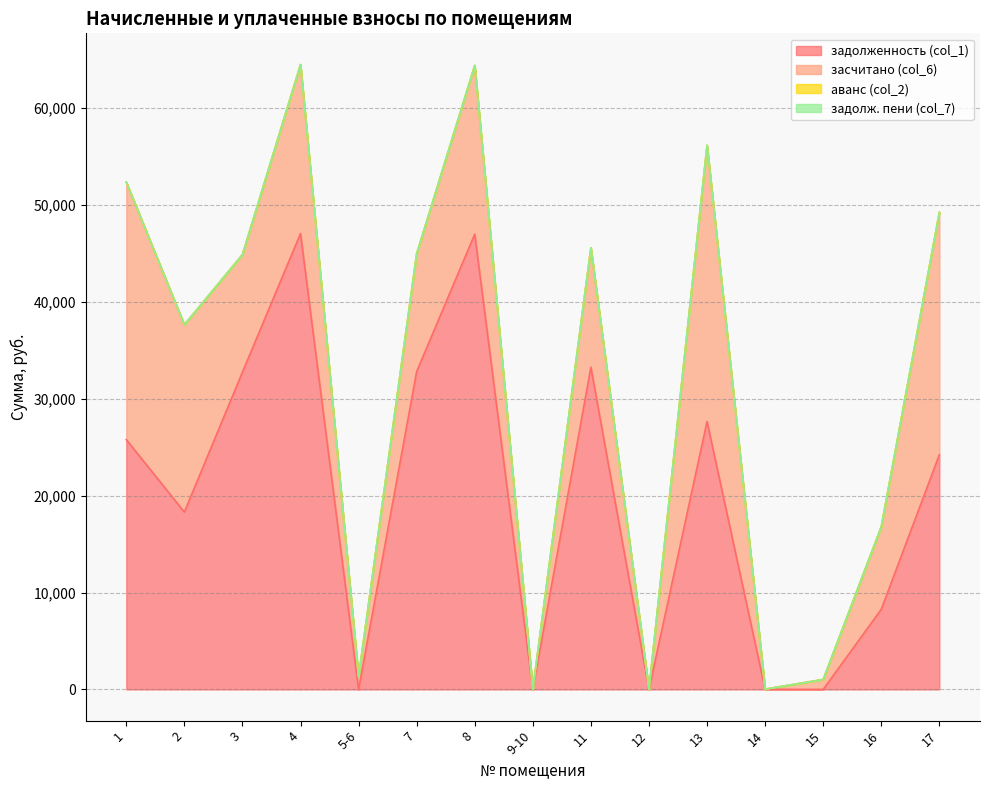

What is the label of the 11th point from the left?

13